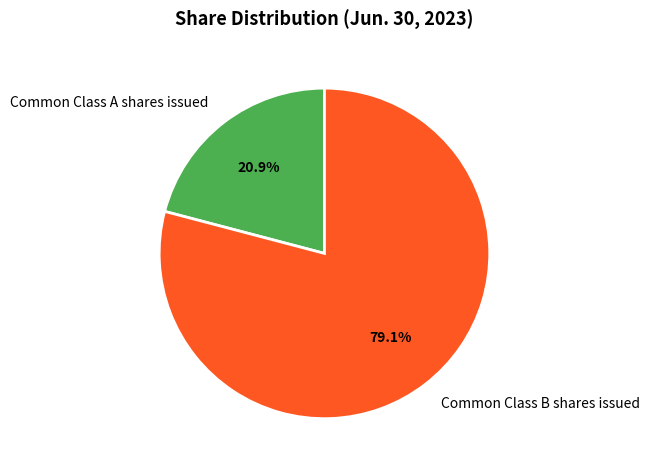

To the nearest percent, what percentage of the pie is Common Class B shares issued?

79%